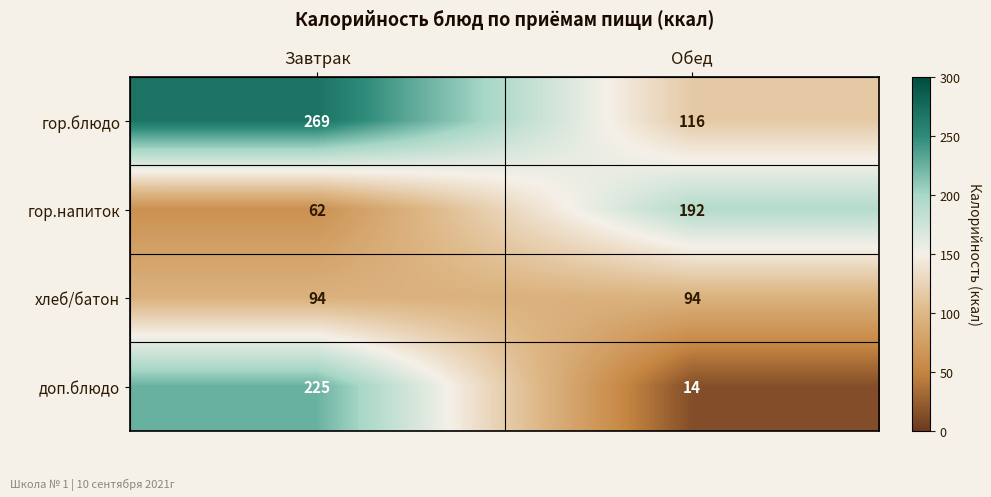

What is the minimum value shown in the chart?

14